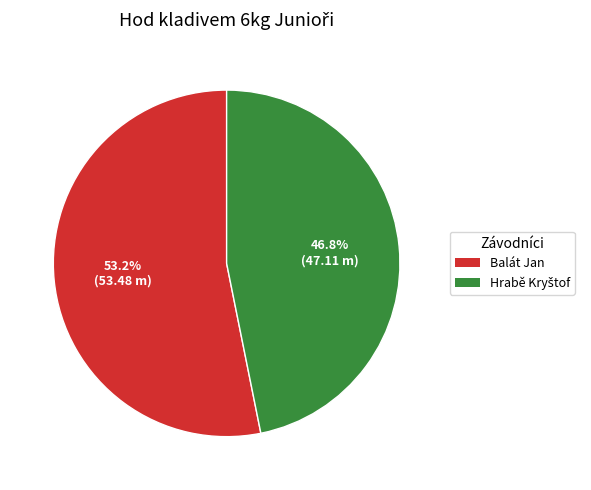

What portion of the pie excludes Balát Jan?

46.8%